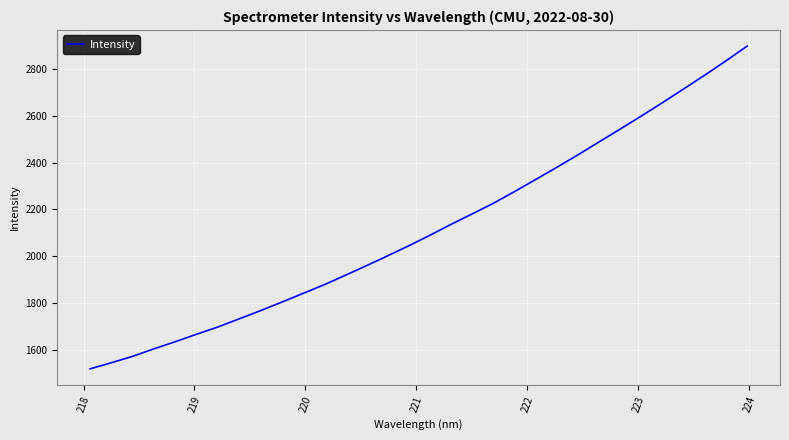

What is the smallest value displayed?

1518.9